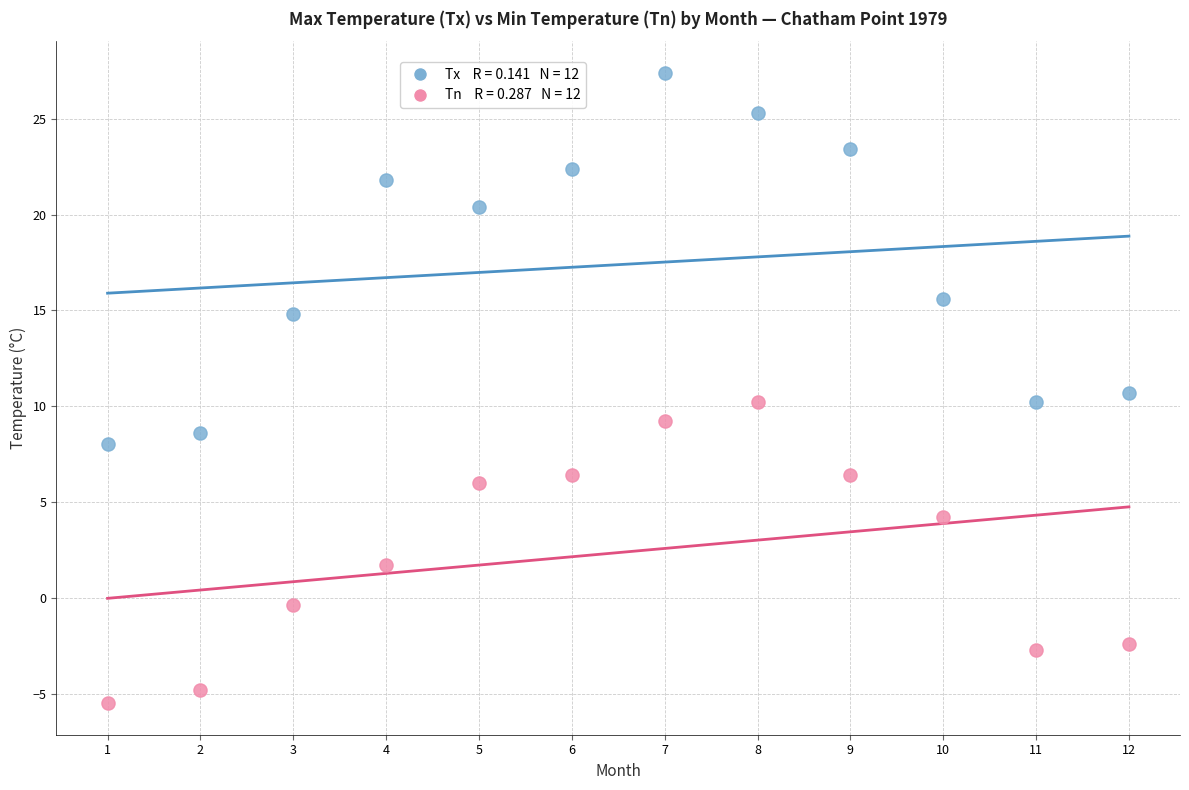

Across all data points, what is the range of Y values (max minus min)?

32.9